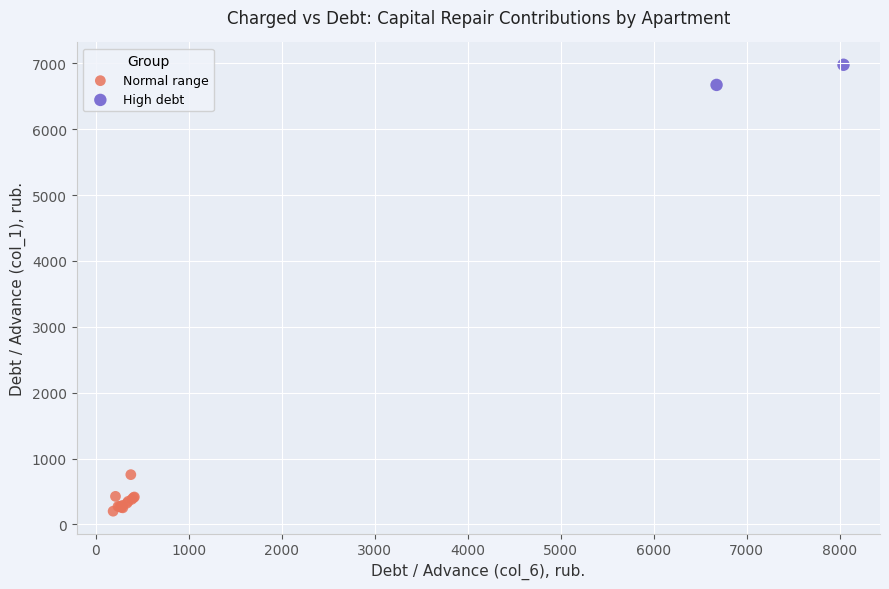

Which series has the widest spread of Y values?

Normal range